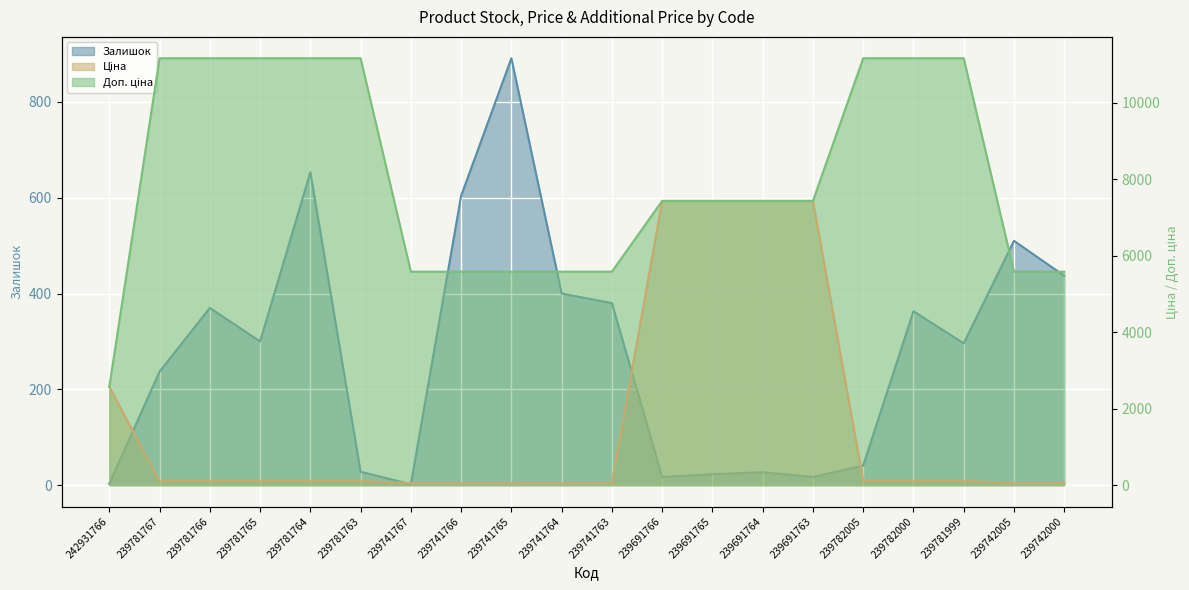

What is the maximum value for Залишок?

891.0